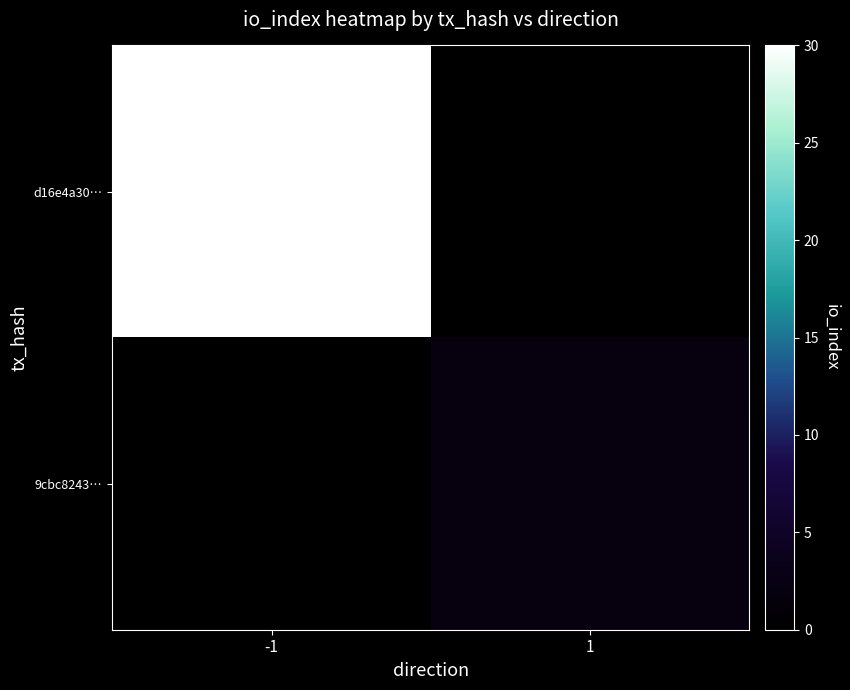

At -1, list the series in order from largest to smallest.

d16e4a30…, 9cbc8243…